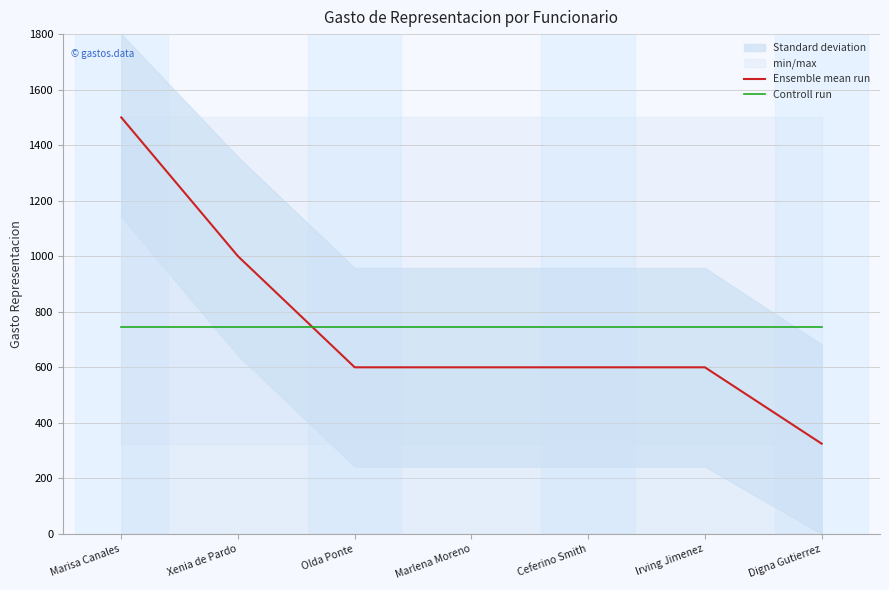

Where does the Ensemble mean run series first go above 600?

Marisa Canales